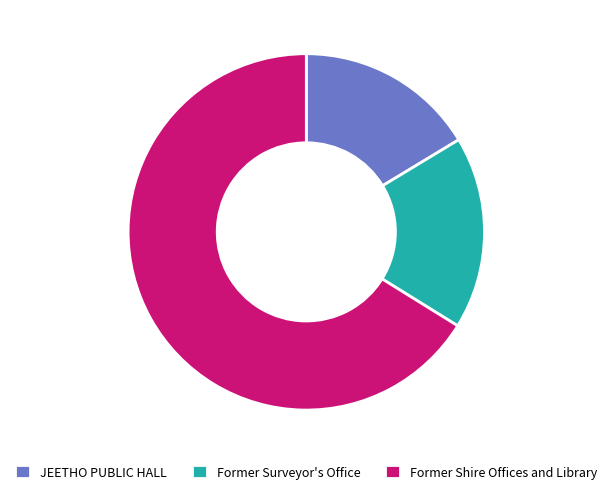

Is it true that JEETHO PUBLIC HALL is 28% of the pie?

False